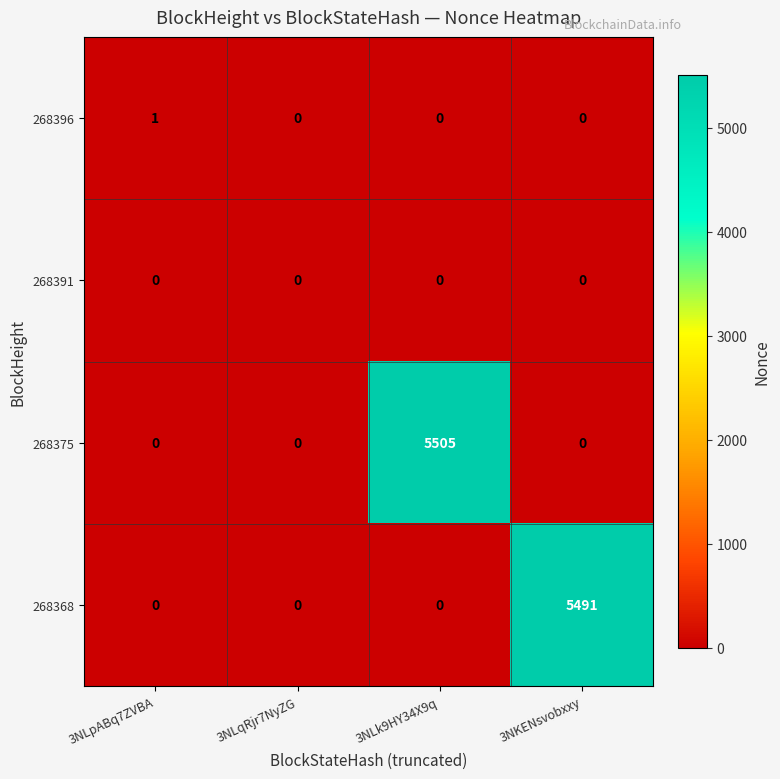

Which series has the largest range (max minus min)?

268375